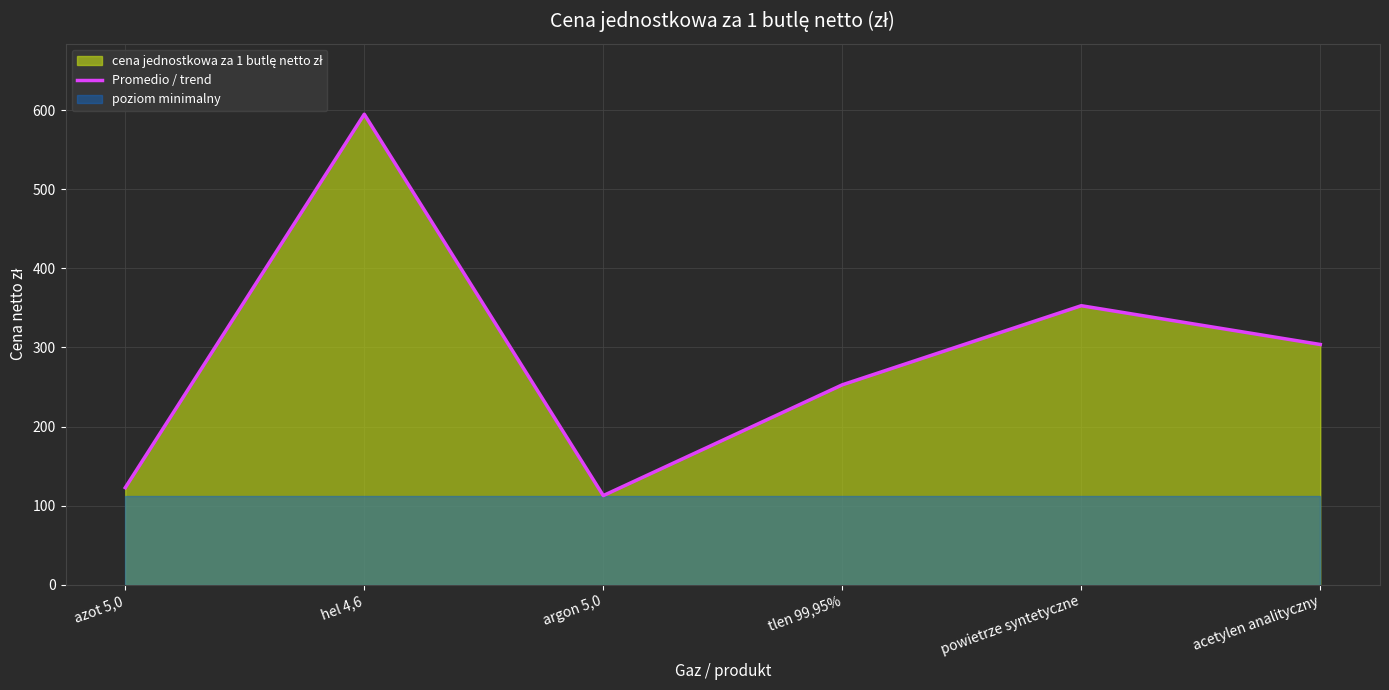

Where does the data first go above 303?

hel 4,6